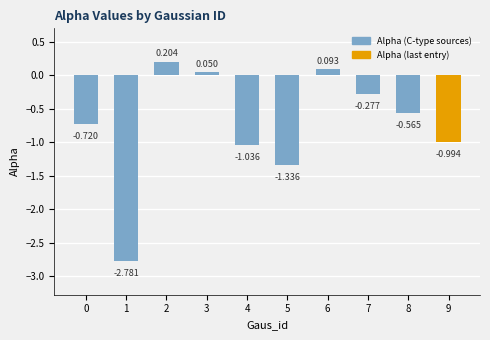

Count the number of categories in the chart.

10